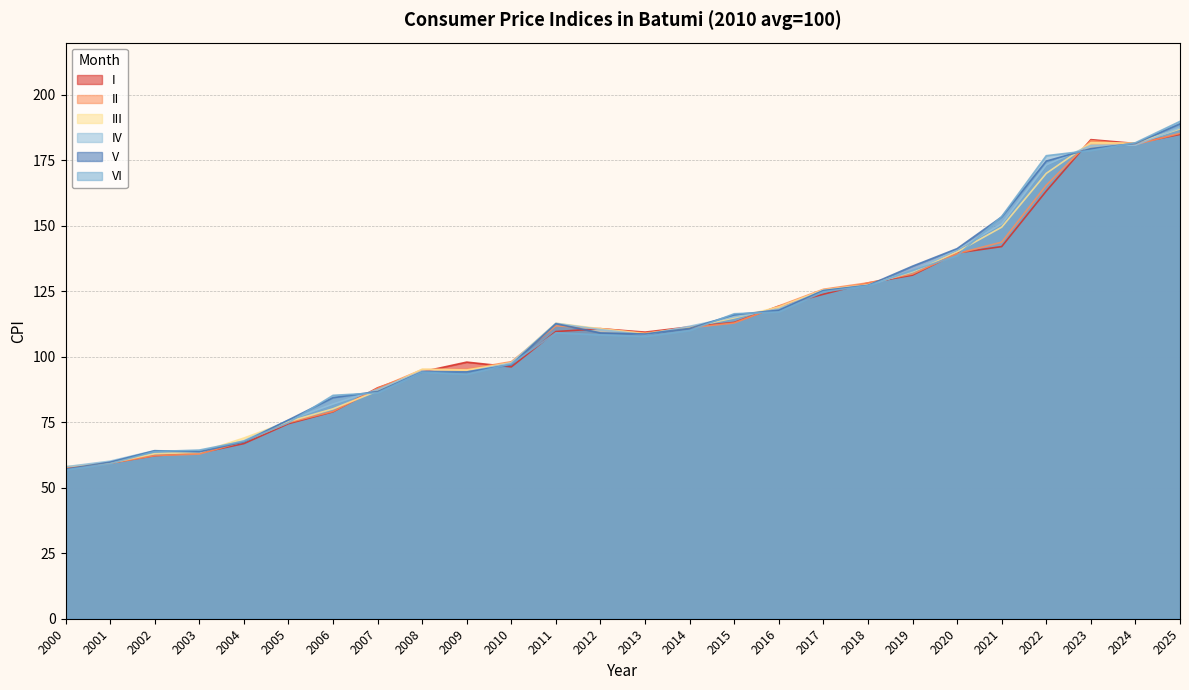

What is the difference between the maximum and second lowest values in the V series?

129.2